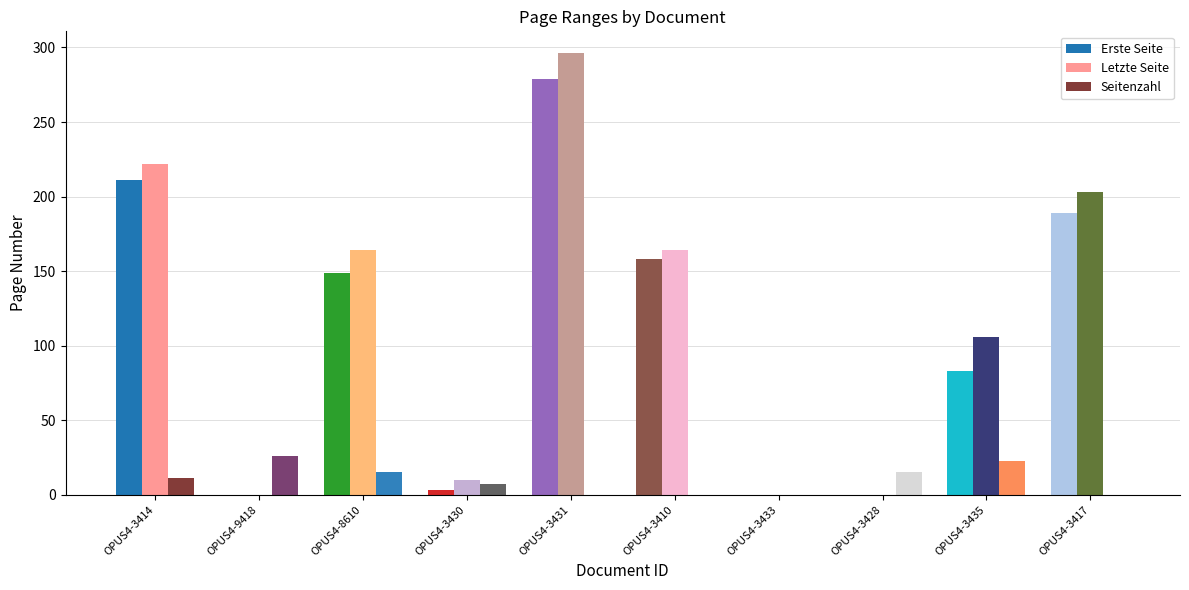

What are all the series names shown in the legend?

Erste Seite, Letzte Seite, Seitenzahl